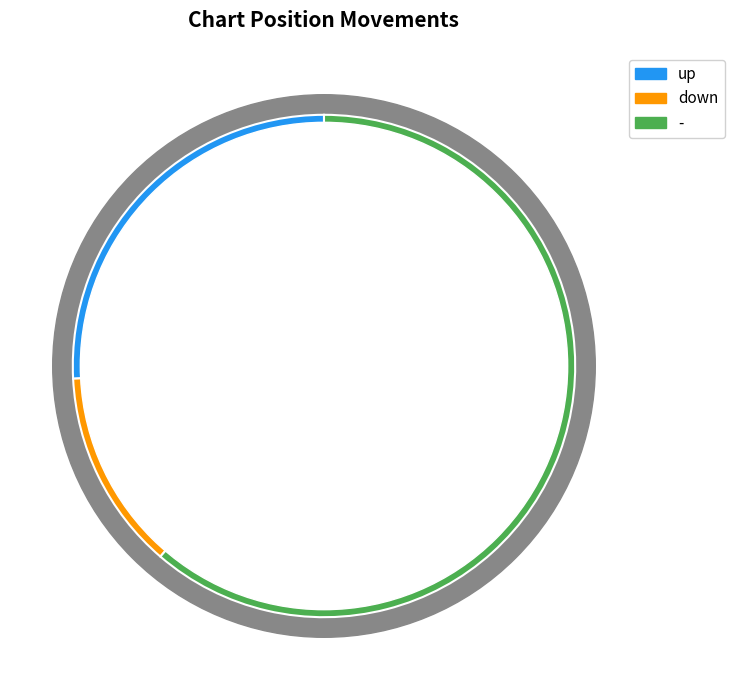

What percentage is NOT represented by up?

74.2%